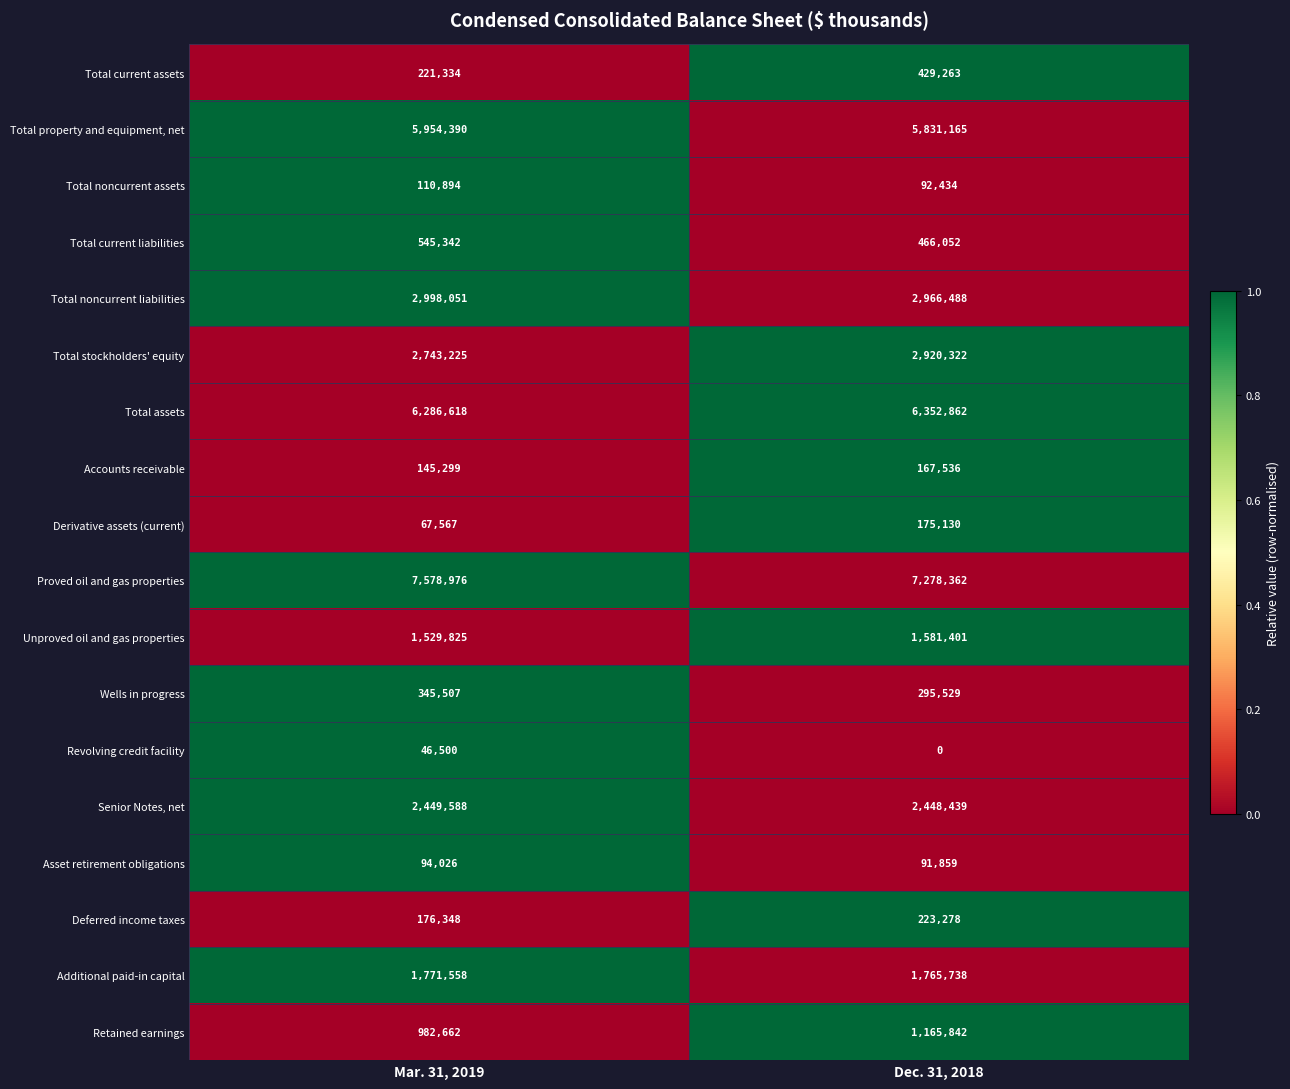

What is the total value across all series at Dec. 31, 2018?

34251700